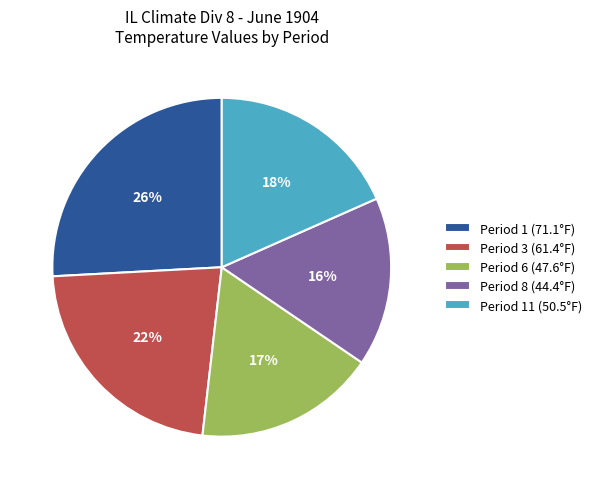

Do Period 1 (71.1°F) and Period 8 (44.4°F) together represent more than half of the pie?

No